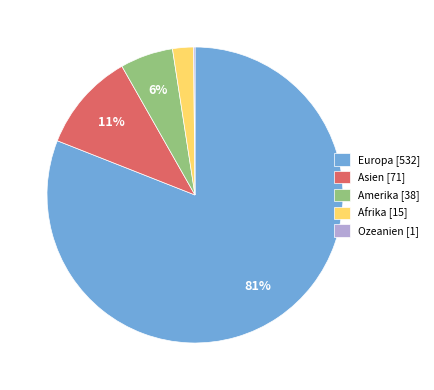

Is the sum of Europa [532] and Afrika [15] greater than half?

Yes